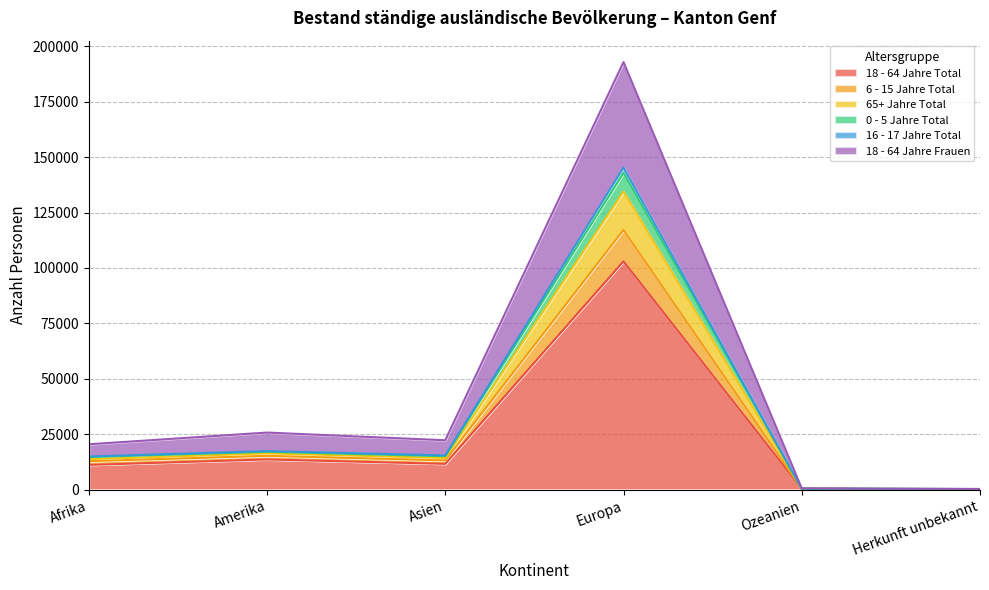

Where is the first local minimum for 0 - 5 Jahre Total?

Asien